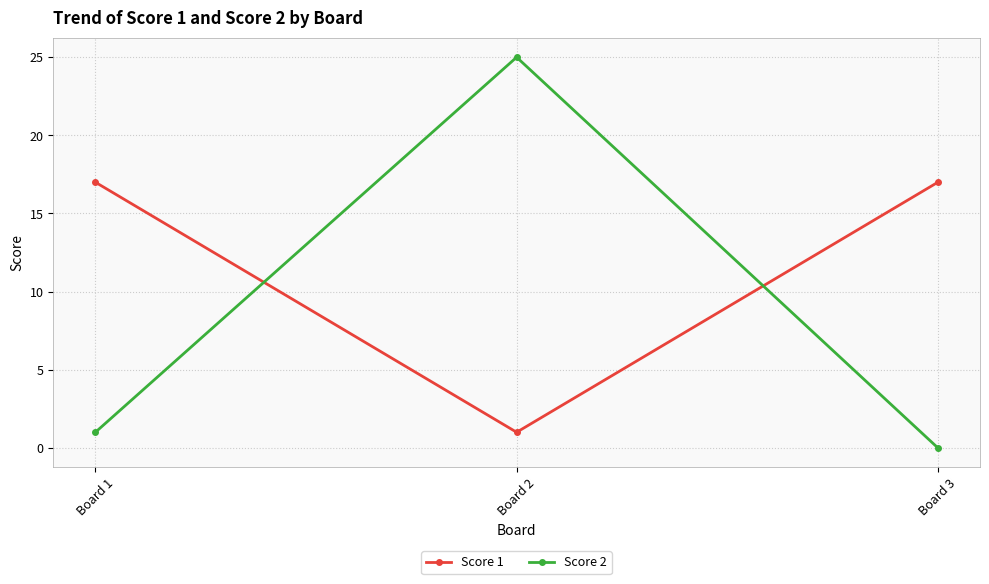

List the labels in order of Score 2 value, largest first.

Board 2, Board 1, Board 3